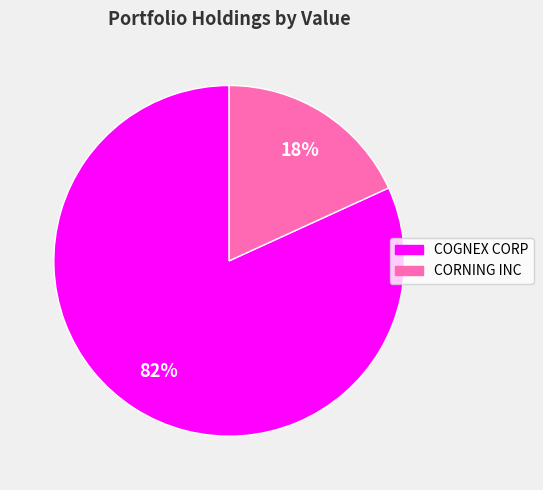

True or false: COGNEX CORP accounts for 82% of the total.

True